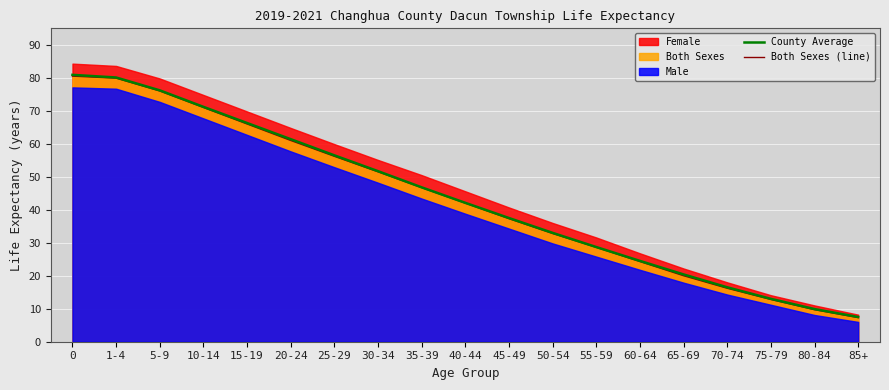

What is the lowest value of the Both Sexes (line) series?

7.3